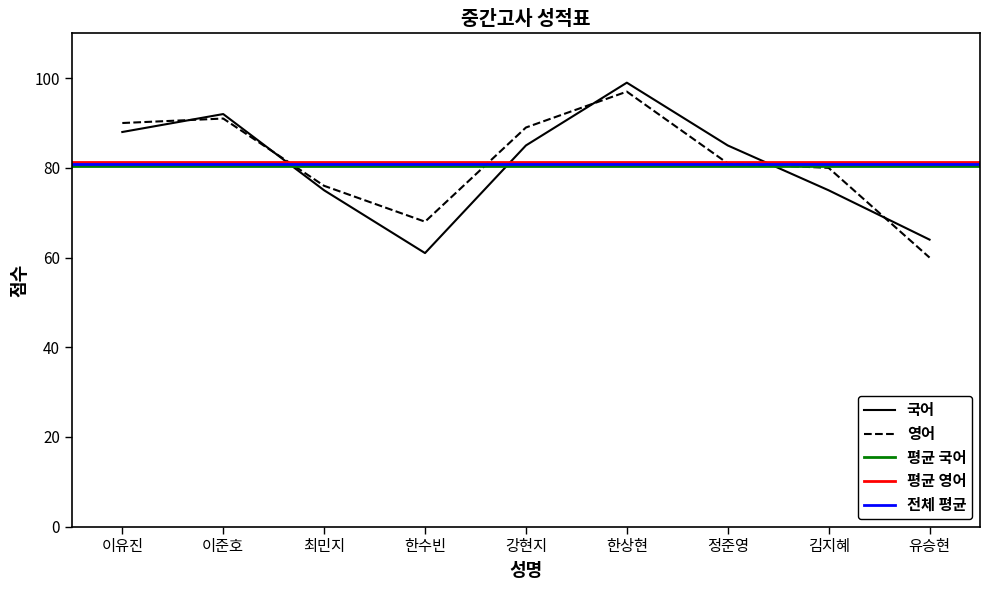

Reading right to left, extract all data points from this chart.

국어: 64	75	85	99	85	61	75	92	88
영어: 60	80	81	97	89	68	76	91	90